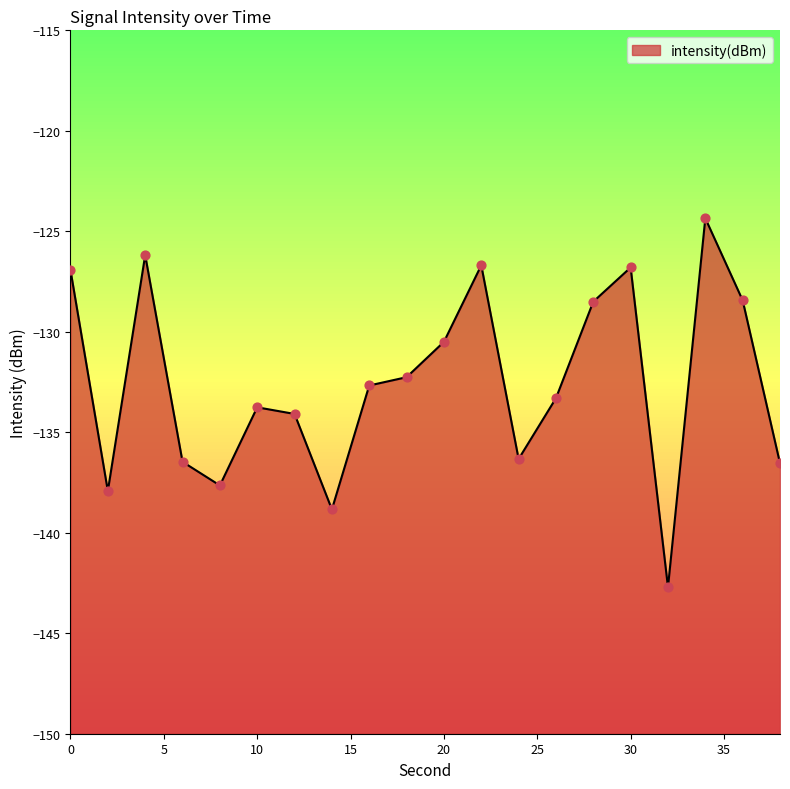

What is the change in value from 12 to 24?

-2.2